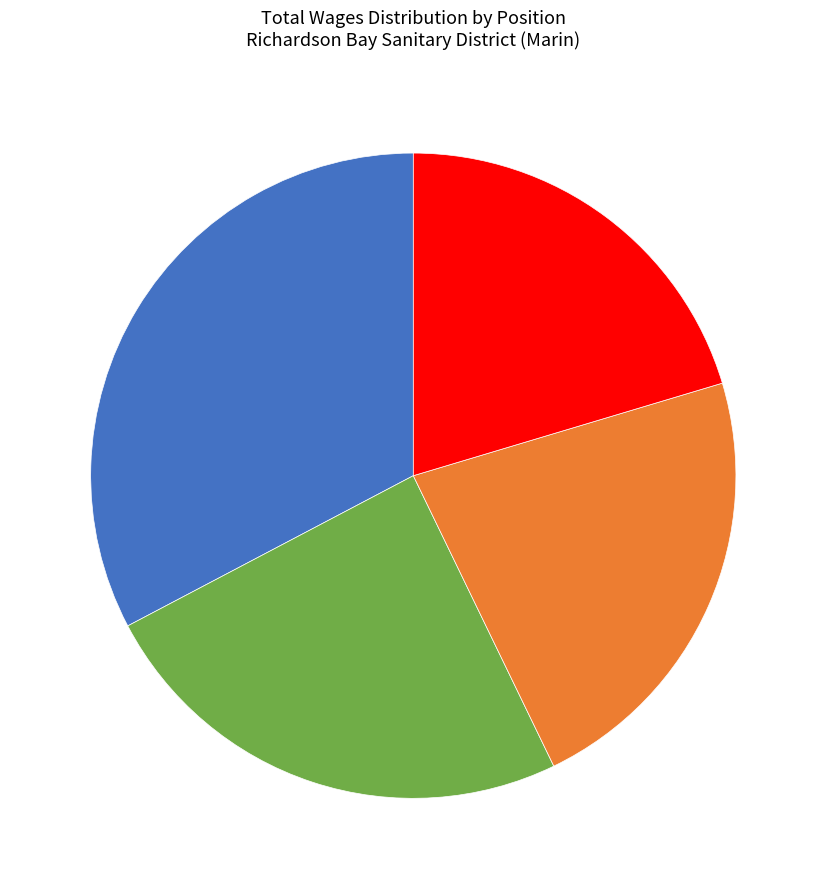

Does any single category account for the majority?

No